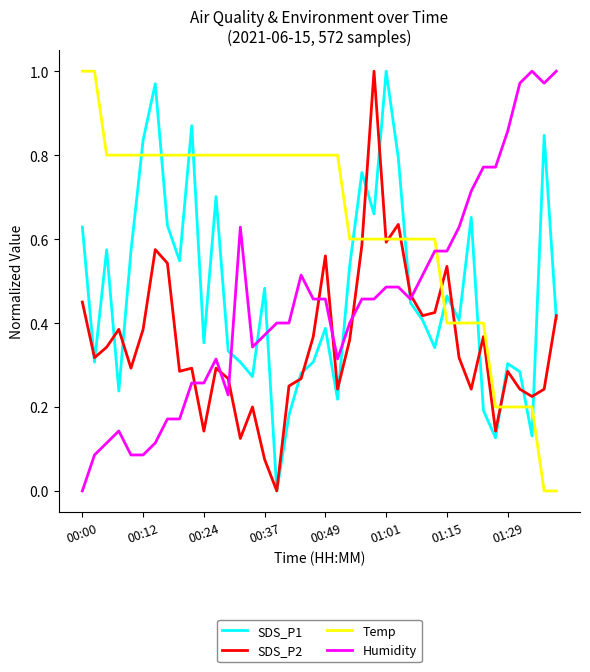

Count the number of data series in this chart.

4